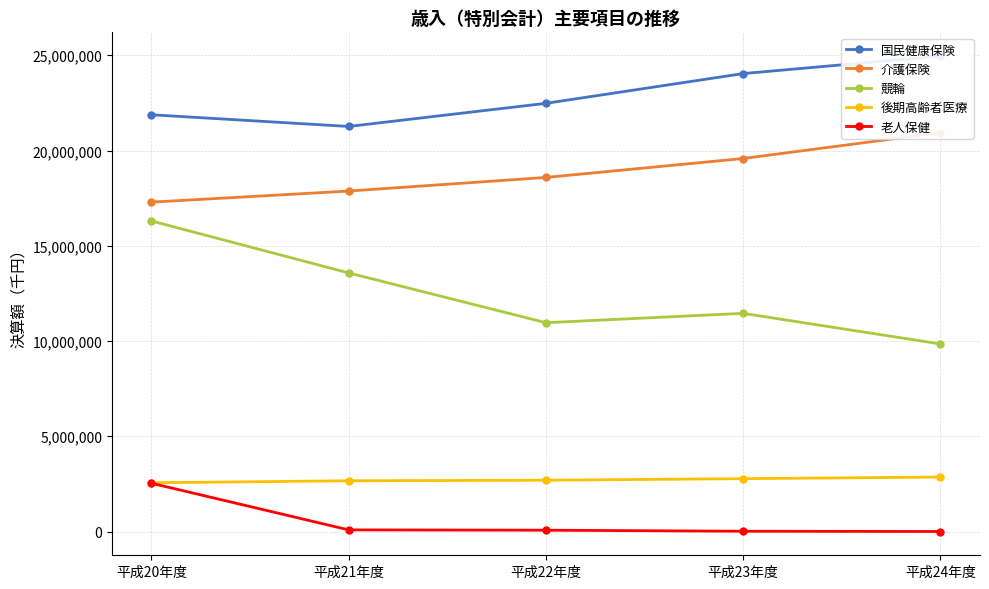

Rank the categories by 介護保険 value from highest to lowest.

平成24年度, 平成23年度, 平成22年度, 平成21年度, 平成20年度